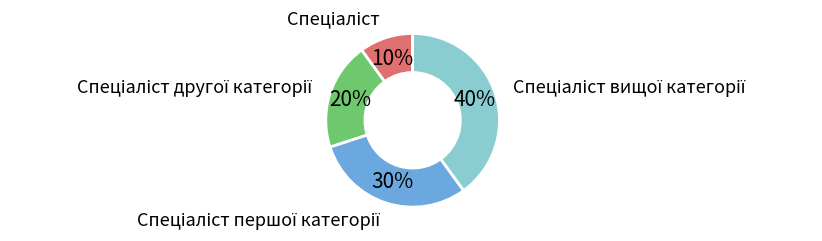

Is there a majority slice in this chart?

No